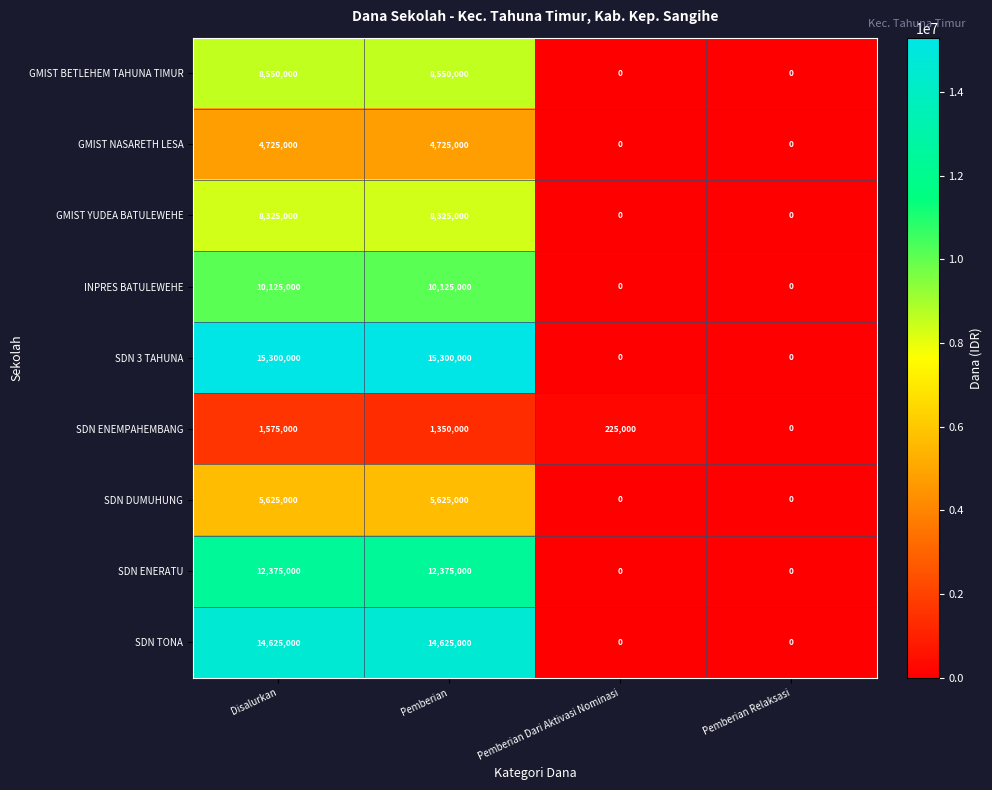

The value of SDN ENEMPAHEMBANG at Pemberian Relaksasi is -730623. True or false?

False